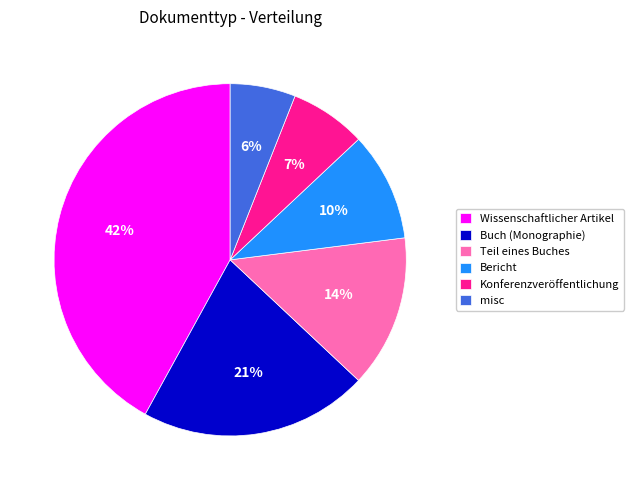

Is there any slice that represents more than half of the pie?

No